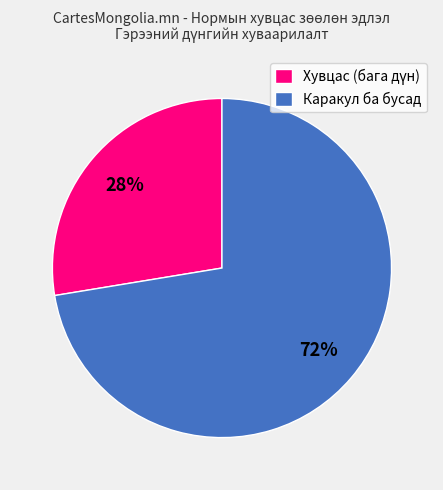

The Каракул ба бусад slice represents 67% of the pie. True or false?

False